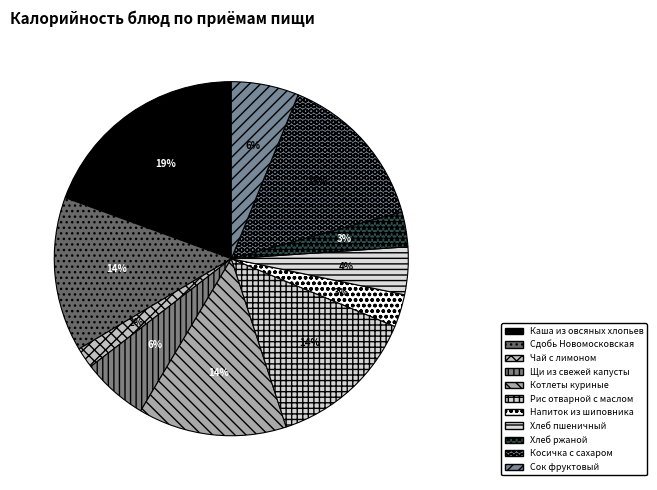

The Хлеб ржаной slice represents 1% of the pie. True or false?

False